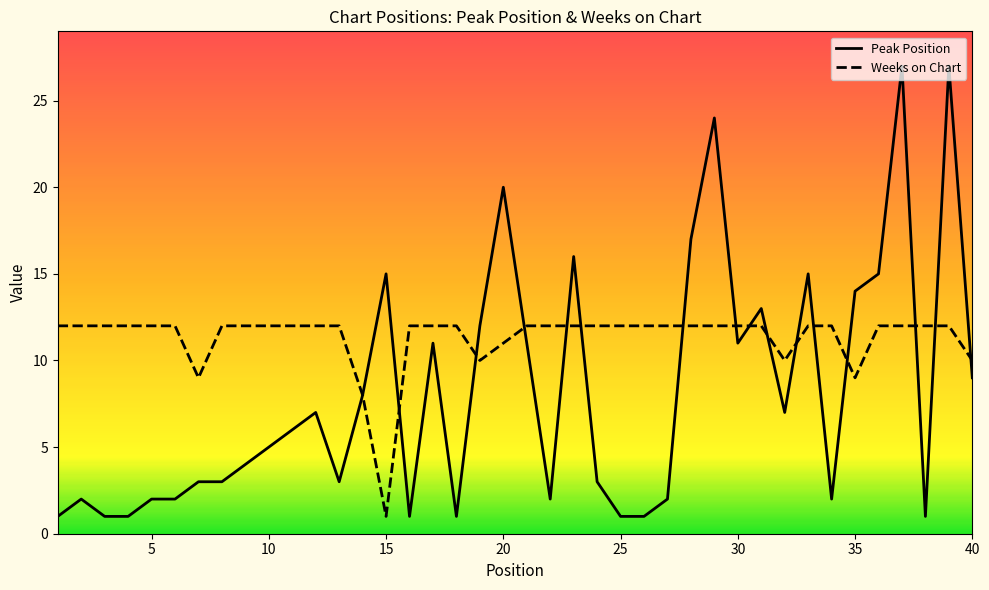

Which series has the widest spread of values?

Peak Position